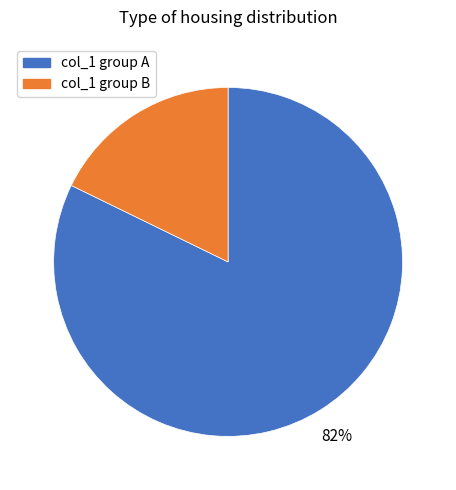

Is there a majority slice in this chart?

Yes